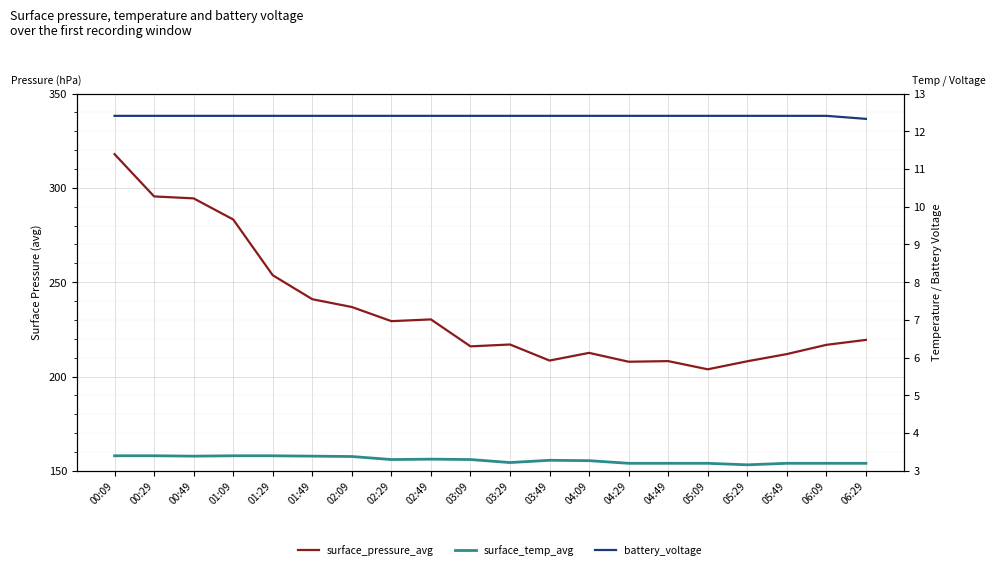

What is the label of the 17th point from the left?

05:29